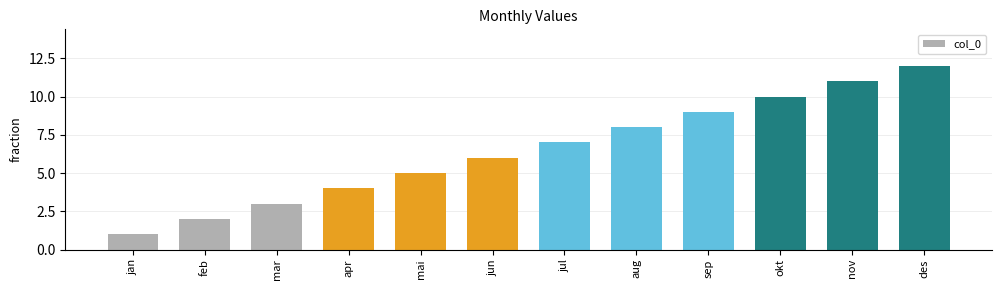

What is the label of the 5th bar from the right?

aug